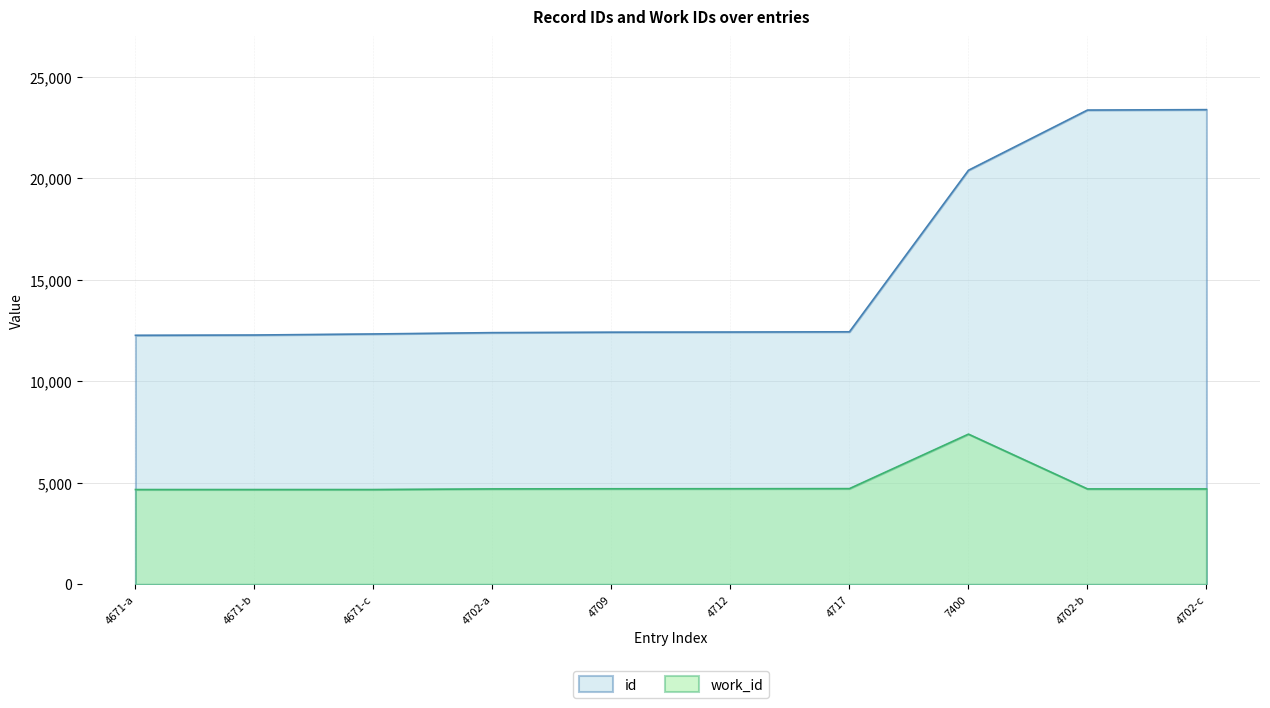

Which label corresponds to the smallest value in the chart?

4671-a